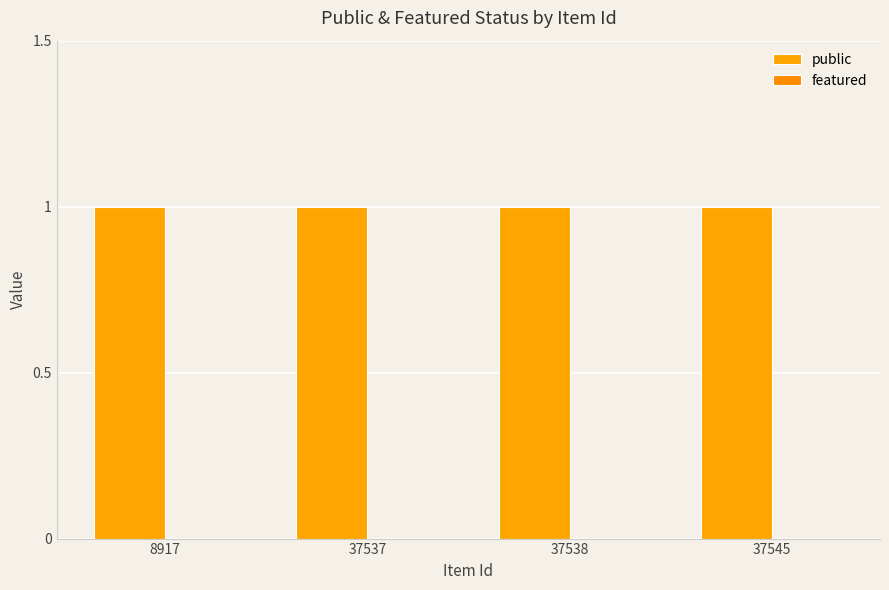

What is the lowest value of the public series?

1